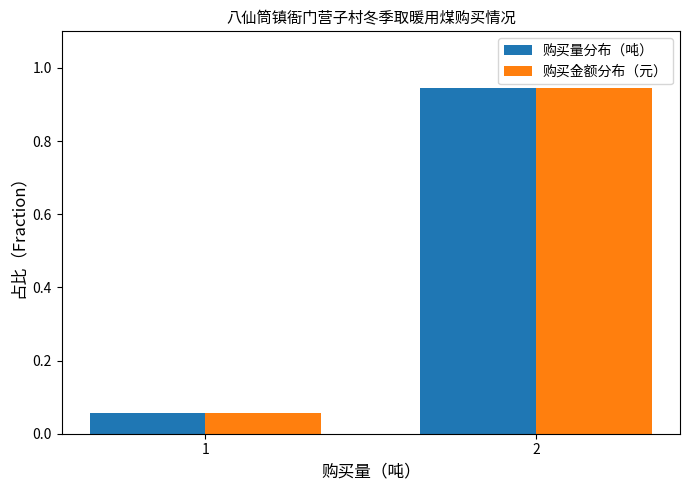

What is the sum of the 购买金额分布（元） values at 1 and 2?

1.0